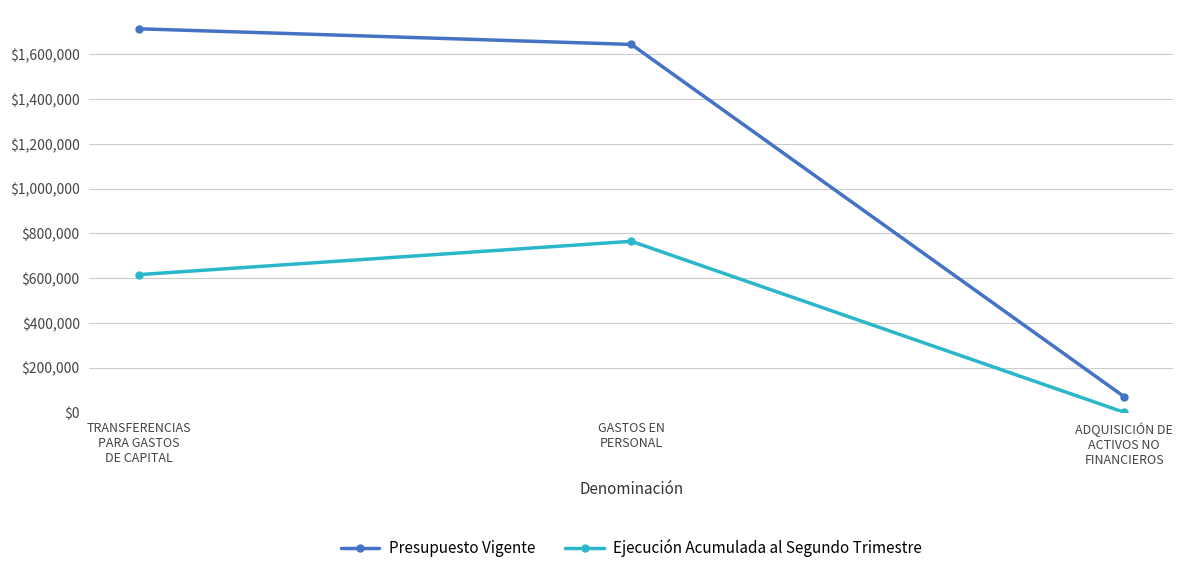

The value of Ejecución Acumulada al Segundo Trimestre at GASTOS EN
PERSONAL is 764099. True or false?

True